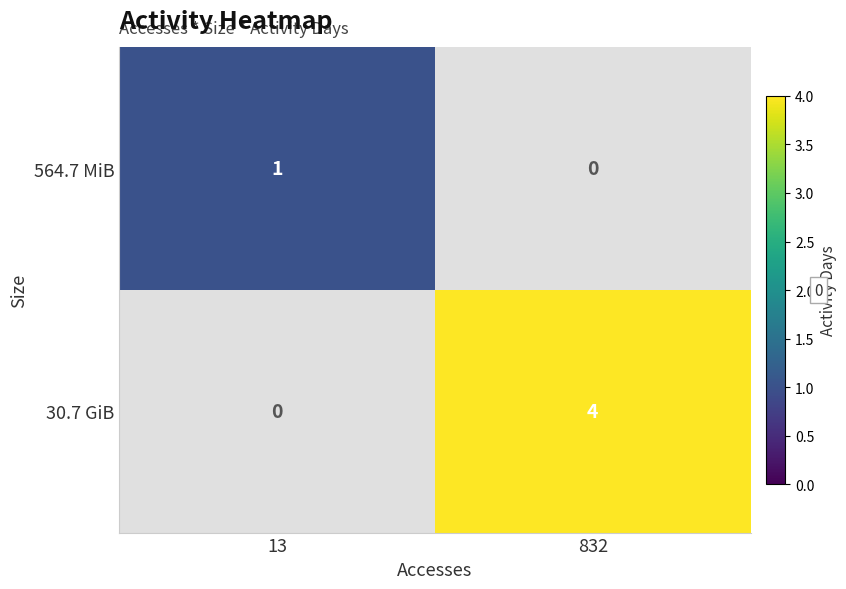

Is the value of 564.7 MiB at 13 greater than the value of 30.7 GiB at 13?

Yes